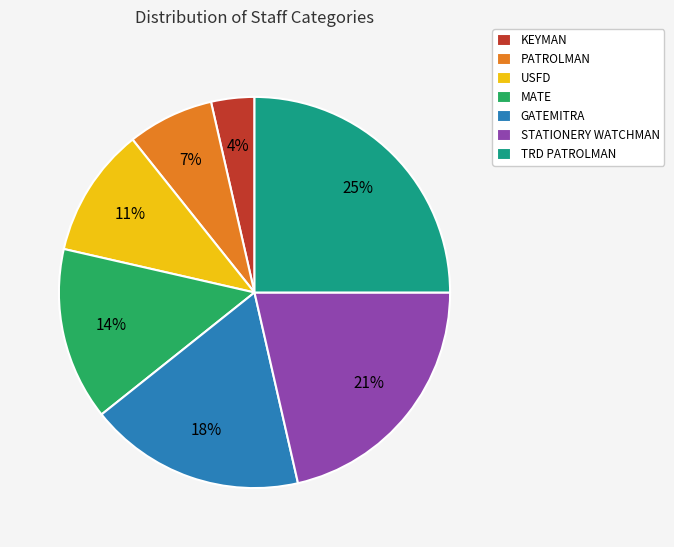

Combined, do TRD PATROLMAN and STATIONERY WATCHMAN account for over 50%?

No